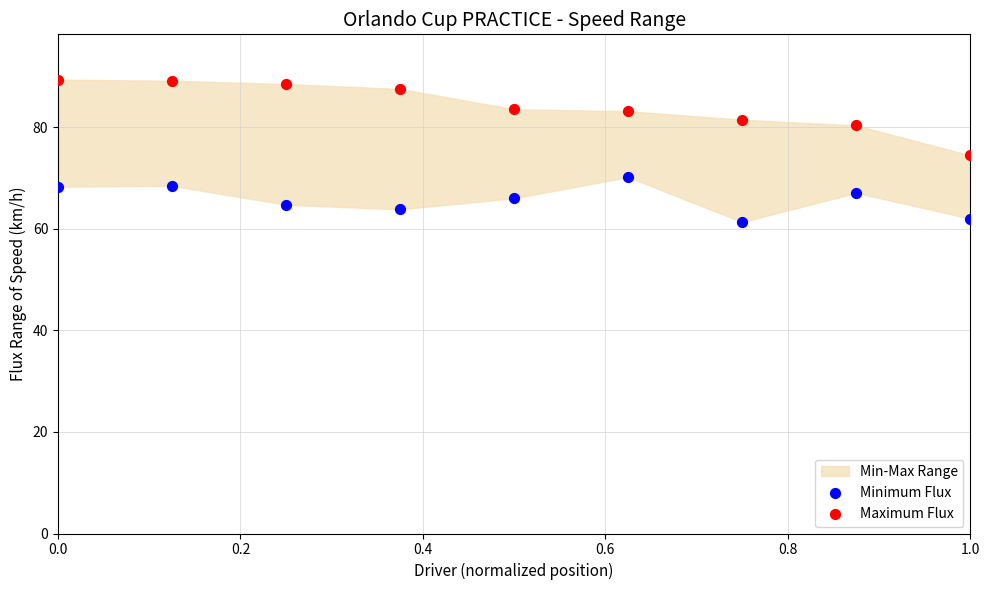

Across all data points, what is the range of X values (max minus min)?

1.0